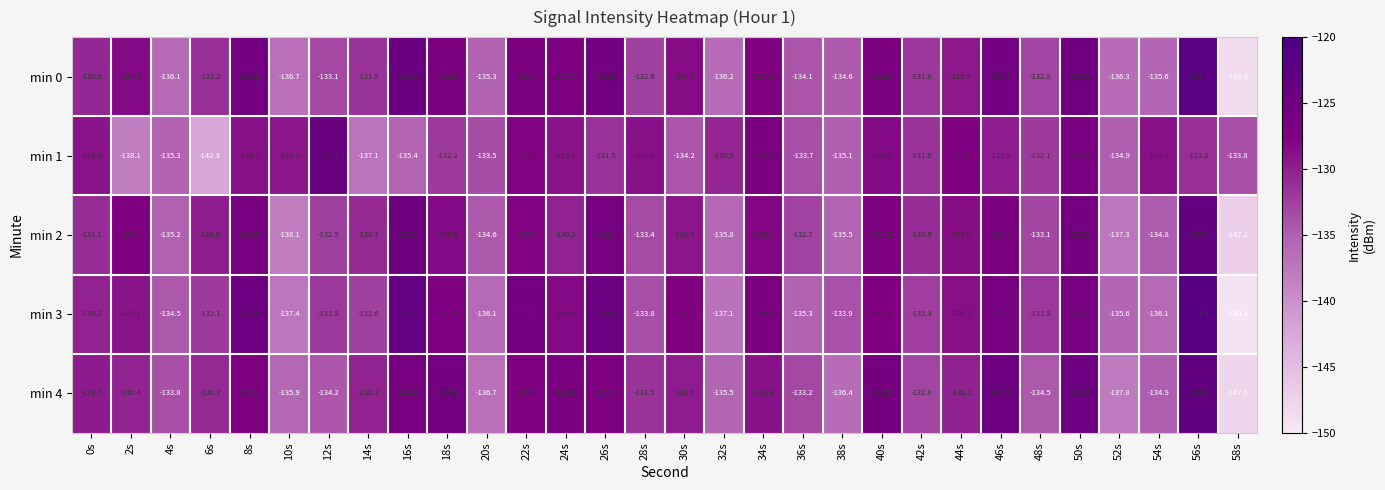

What is the total value across all series at 52s?

-681.9